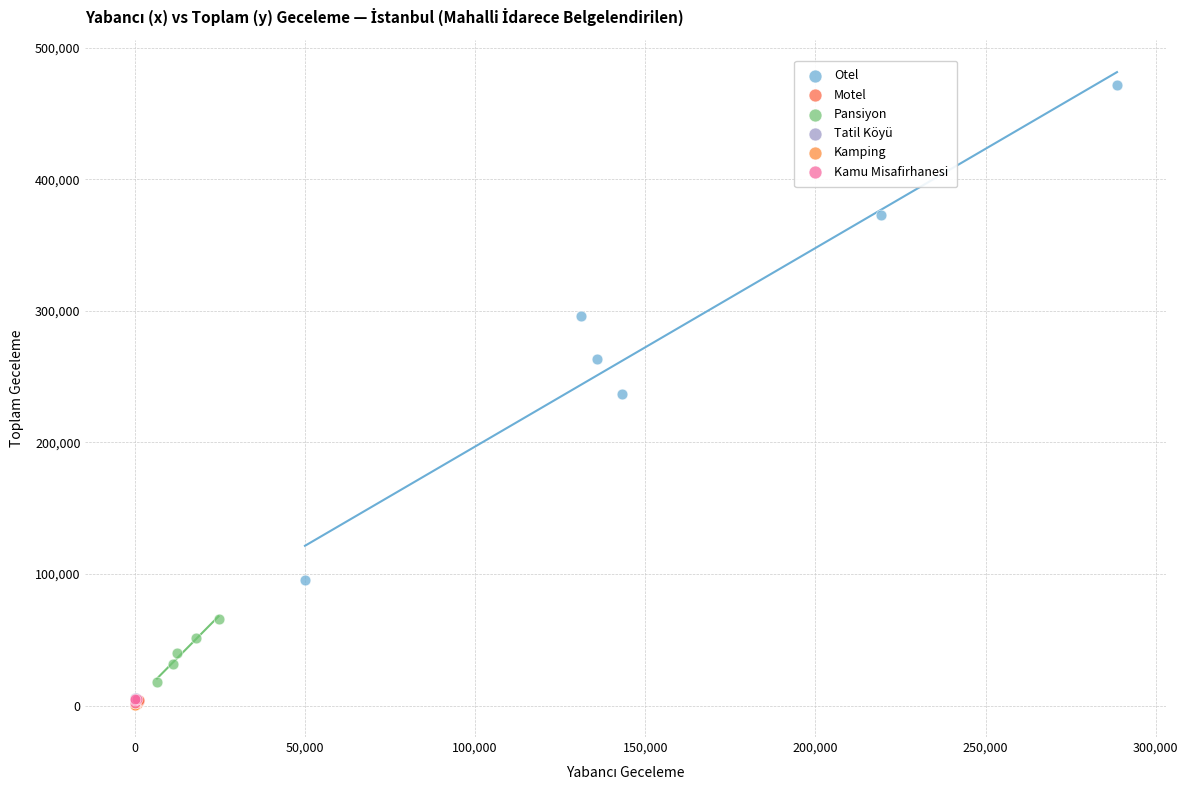

What are all the series names shown in the legend?

Otel, Motel, Pansiyon, Tatil Köyü, Kamping, Kamu Misafirhanesi